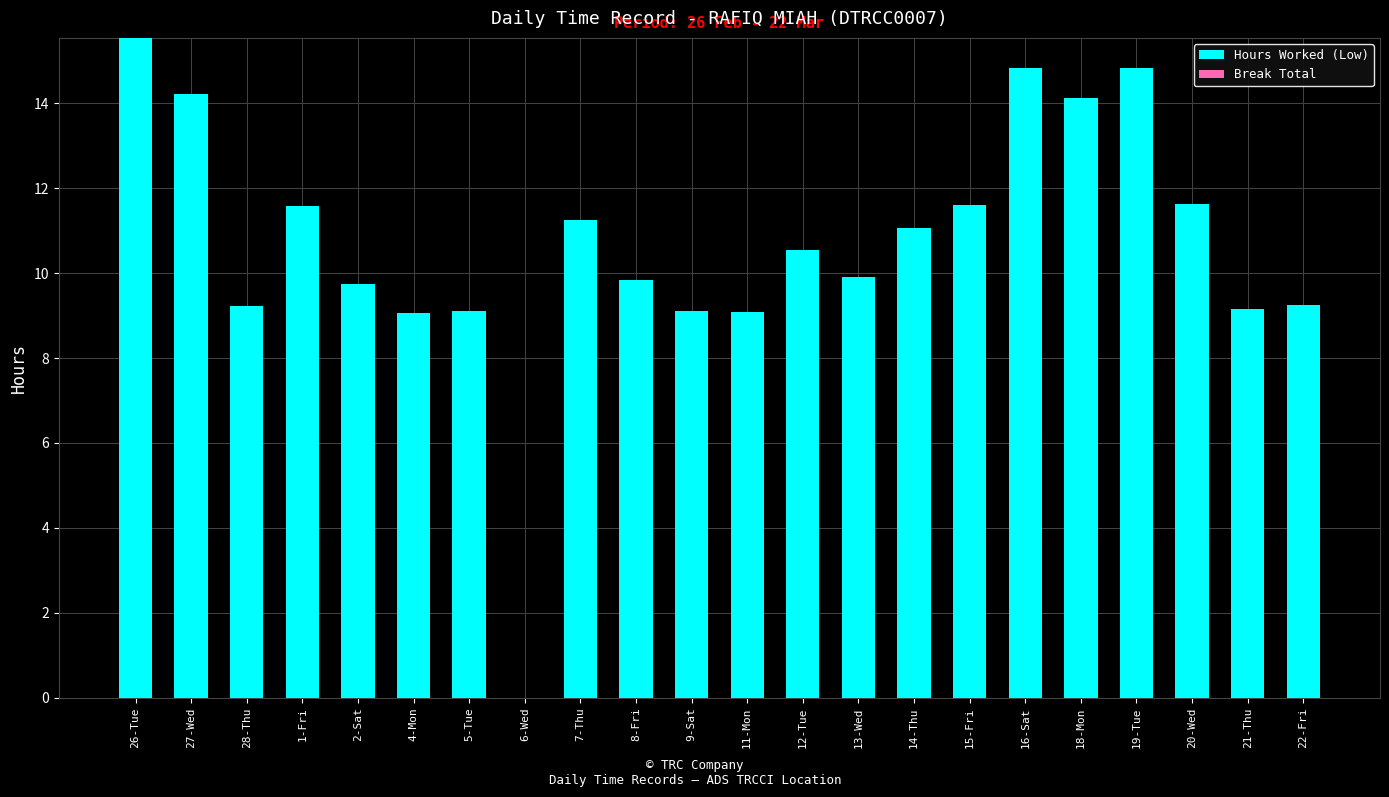

Are the bars horizontal?

No